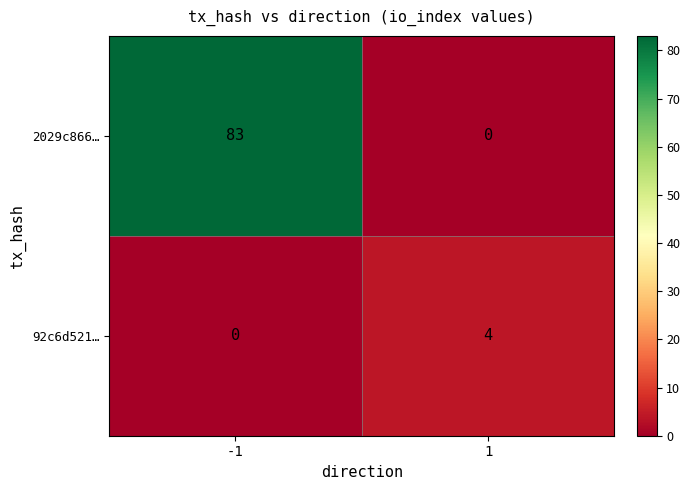

What is the total value across all series at -1?

83